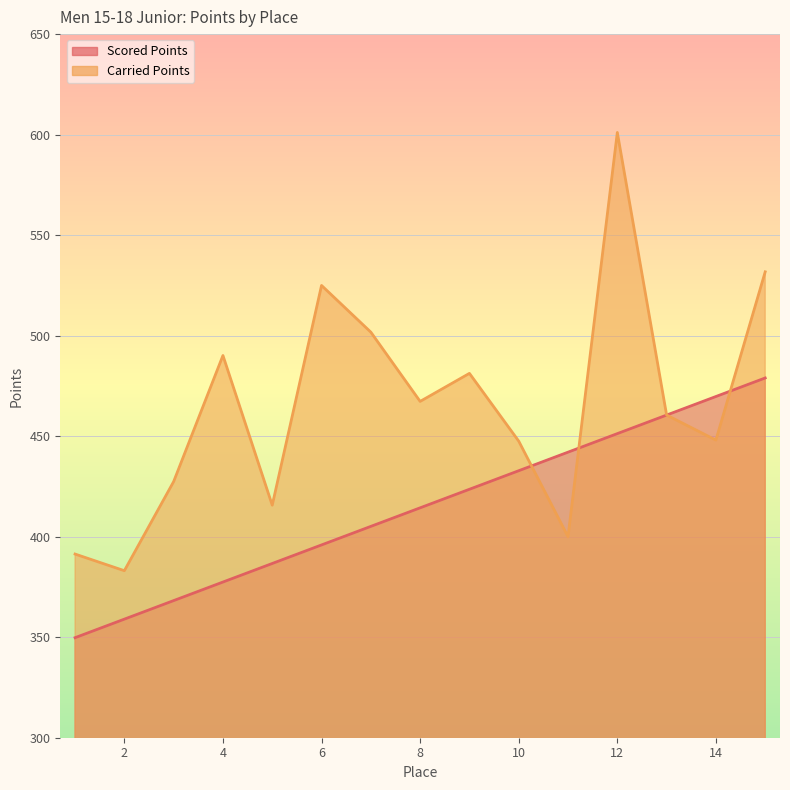

Reading left to right, transcribe all the data shown in this chart.

Scored Points: 1=349.8	2=359.0	3=368.2	4=377.4	5=386.7	6=395.9	7=405.1	8=414.4	9=423.6	10=432.8	11=442.0	12=451.3	13=460.5	14=469.7	15=479.0
Carried Points: 1=391.4	2=383.1	3=427.4	4=490.1	5=415.7	6=525.0	7=501.7	8=467.3	9=481.2	10=447.5	11=400.0	12=601.1	13=460.5	14=448.0	15=531.8